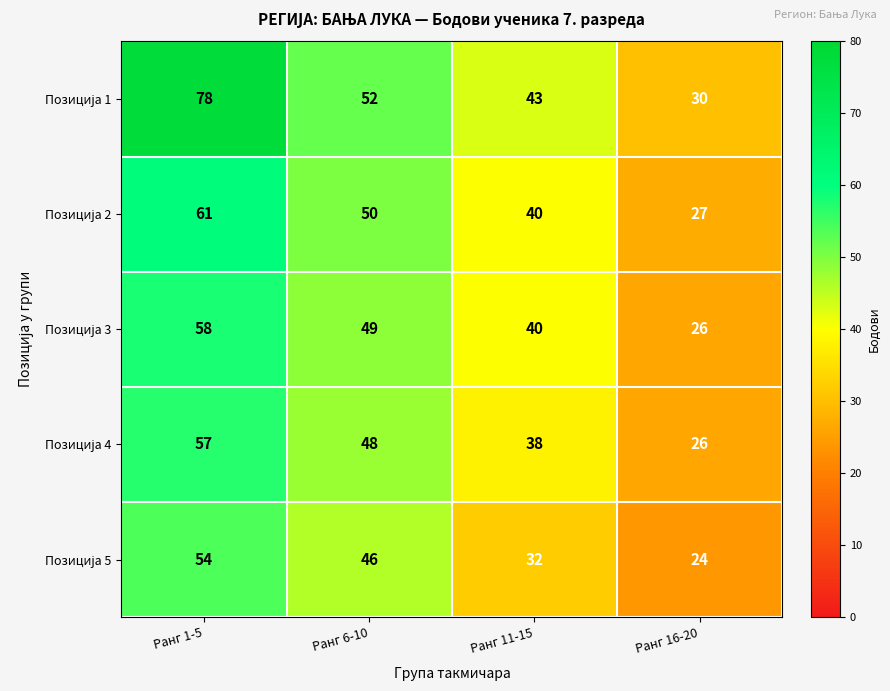

Count the number of categories in the chart.

4